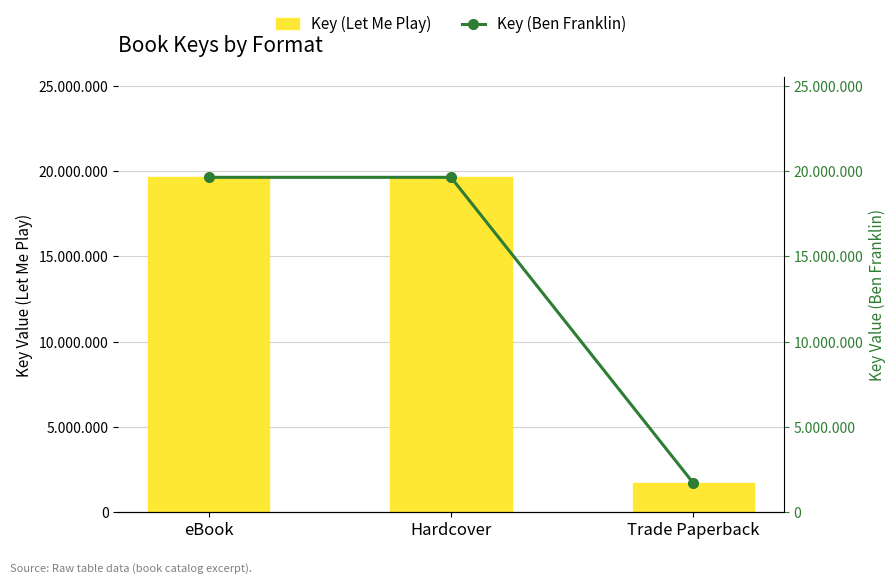

What is the label of the 3rd bar from the left?

Trade Paperback